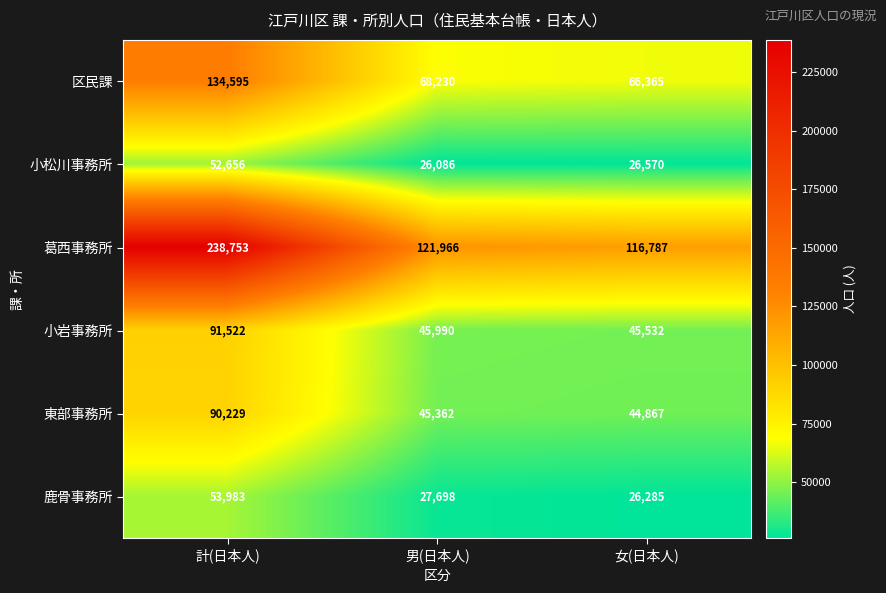

List the series in order of their peak value, highest first.

葛西事務所, 区民課, 小岩事務所, 東部事務所, 鹿骨事務所, 小松川事務所